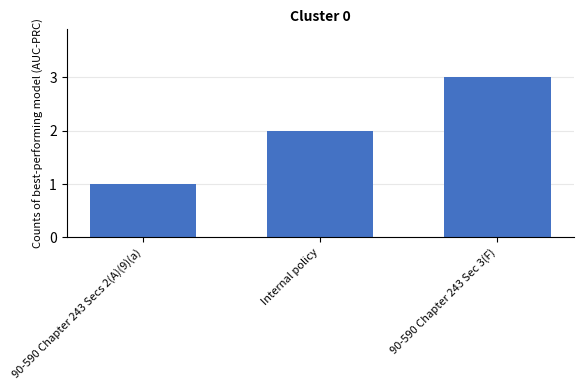

What position from the left is 90-590 Chapter 243 Sec 3(F)?

3